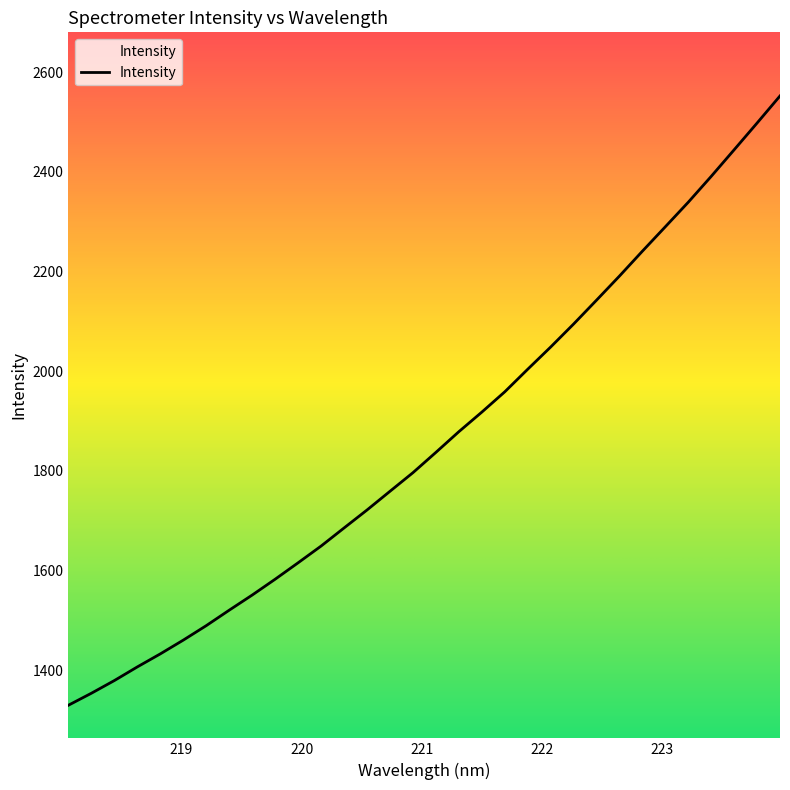

What is the maximum value shown in the chart?

2552.0